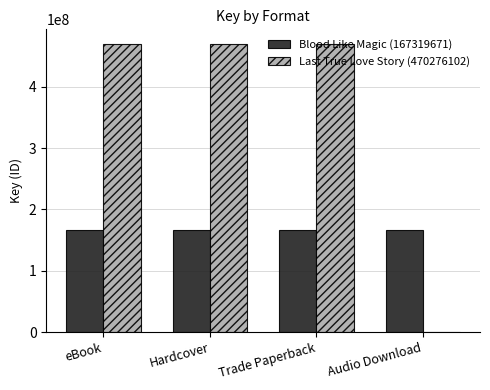

What is the maximum value shown in the chart?

470276102